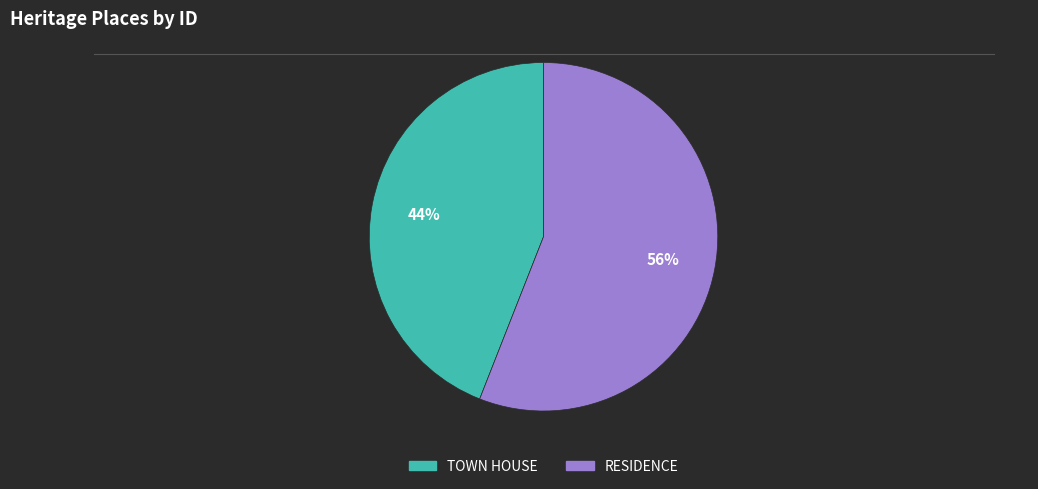

Count the number of slices in the pie.

2